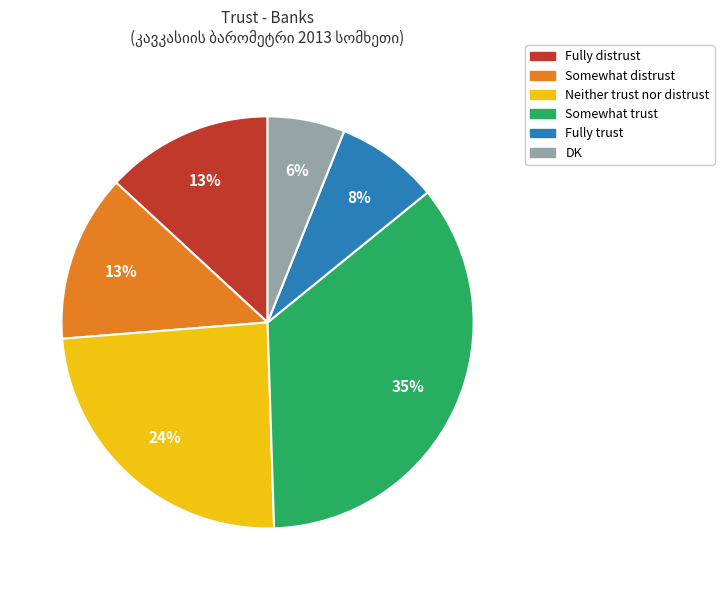

Is there any slice that represents more than half of the pie?

No